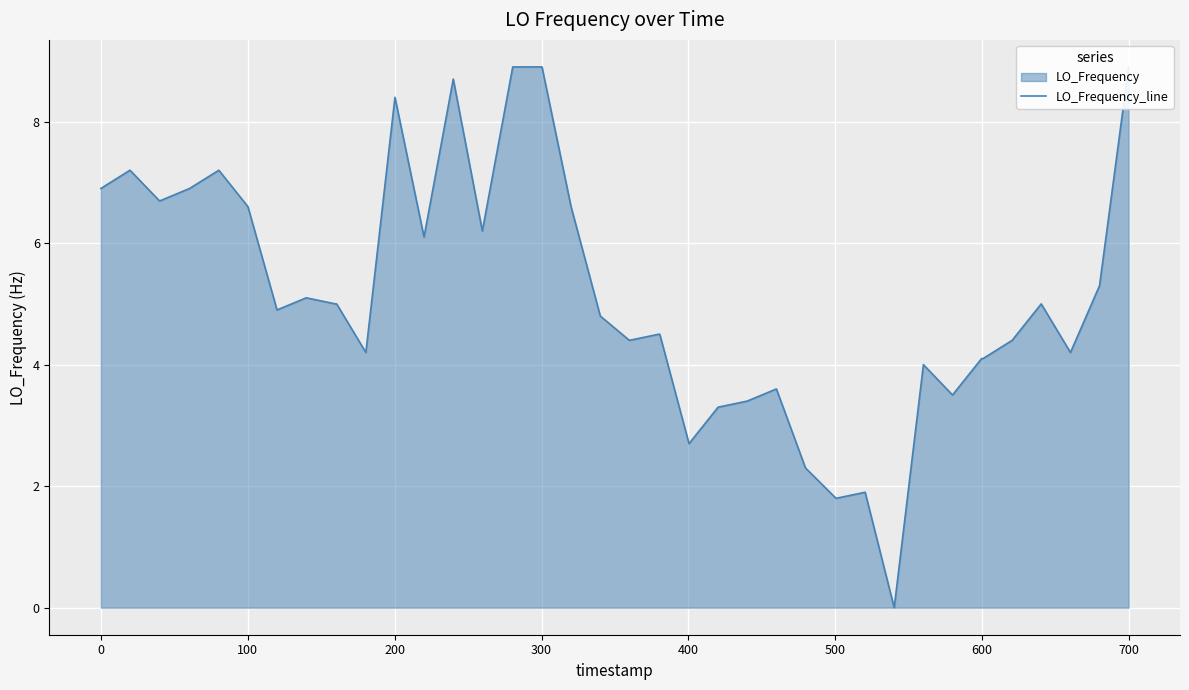

How many distinct data groups are displayed?

1